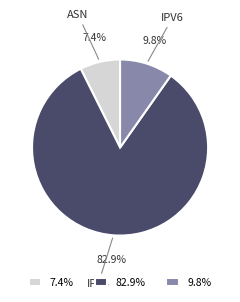

How many slices are in this pie chart?

3